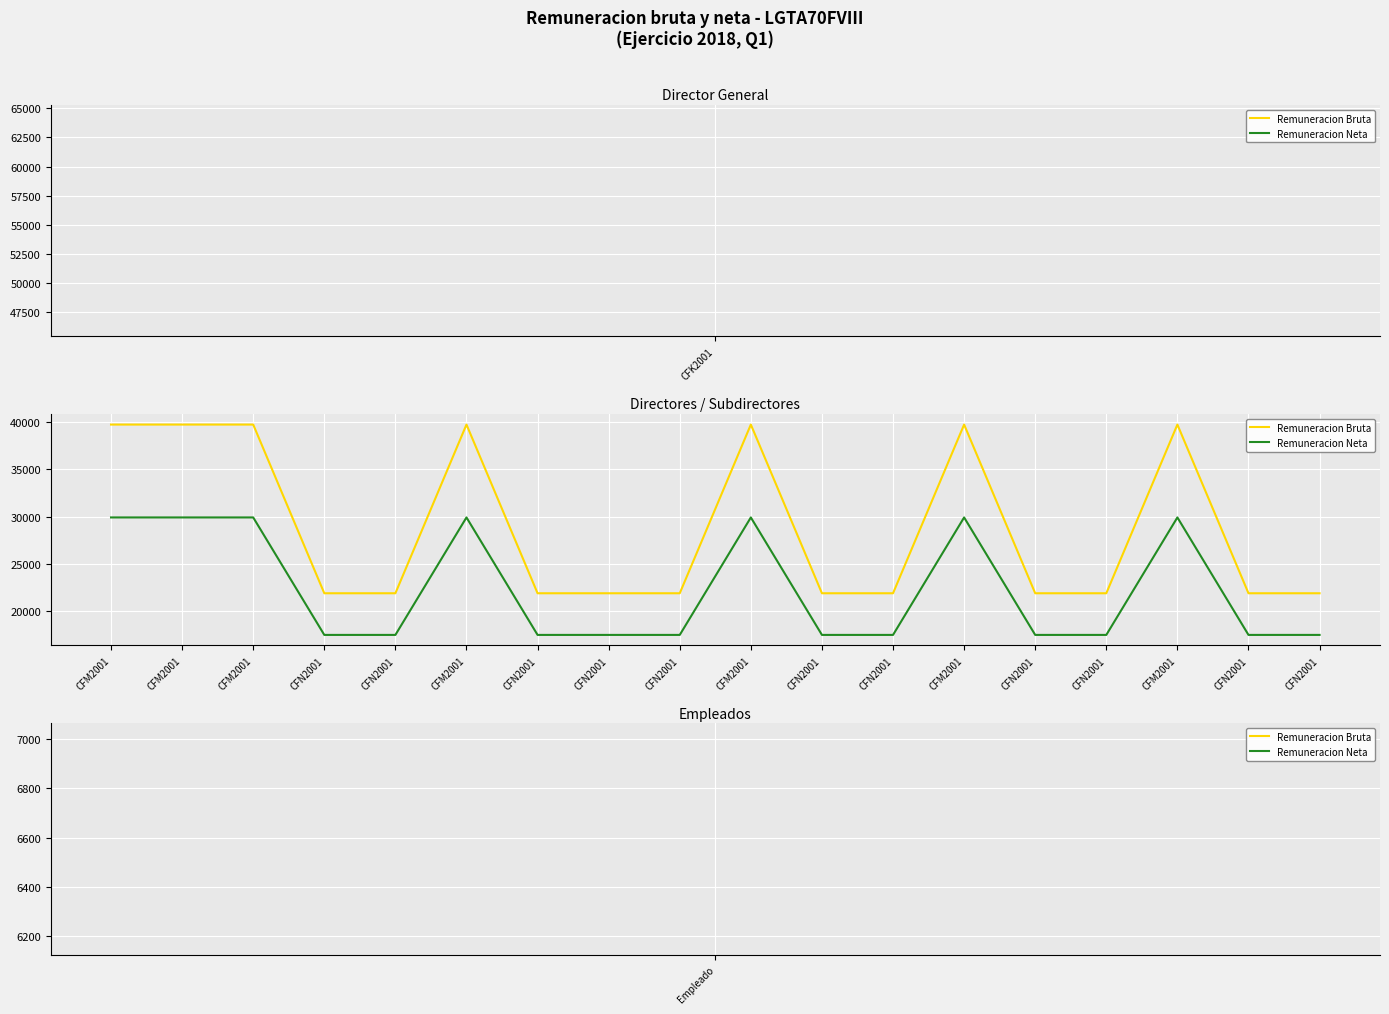

True or false: Remuneracion Bruta and Remuneracion Neta cross at least once.

False